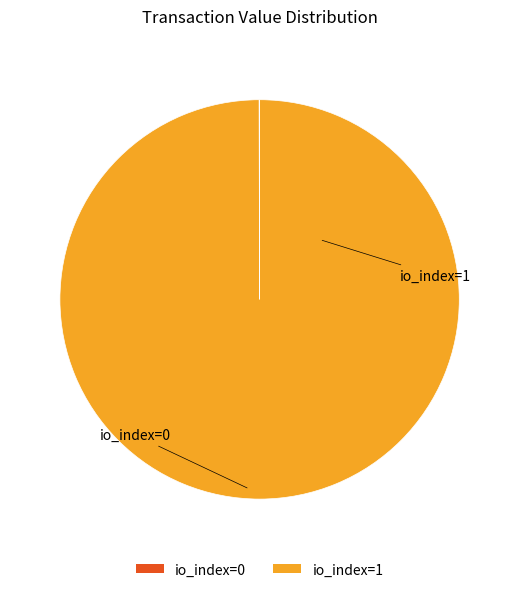

Is there a majority slice in this chart?

Yes